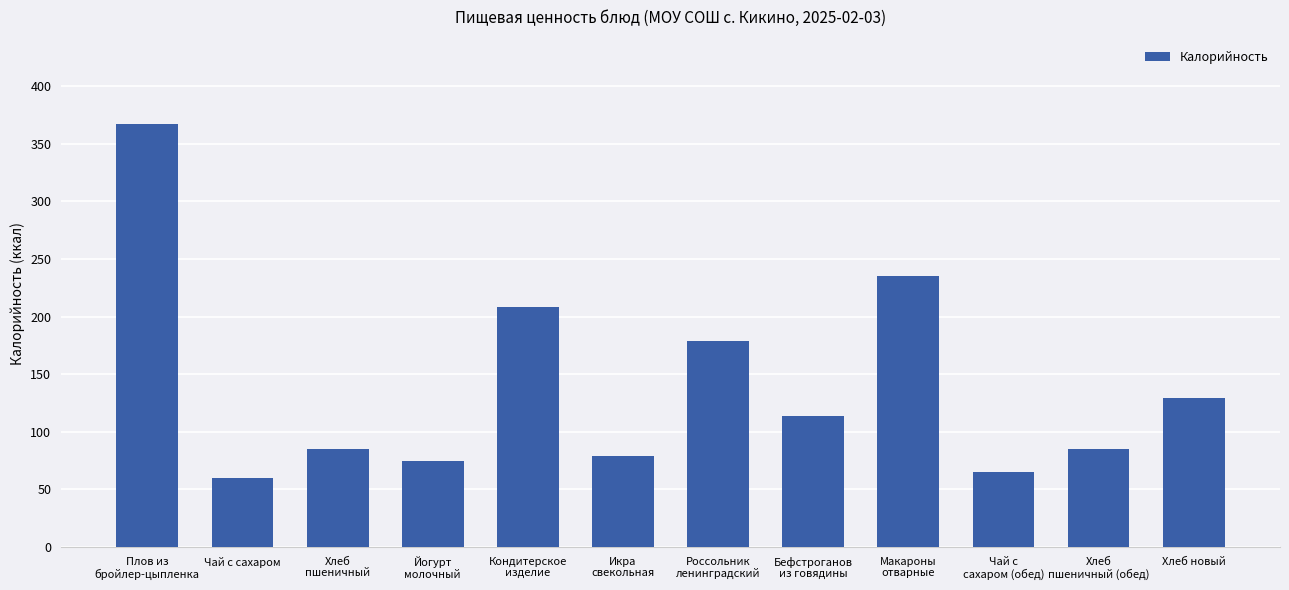

What is the greatest value displayed?

367.0